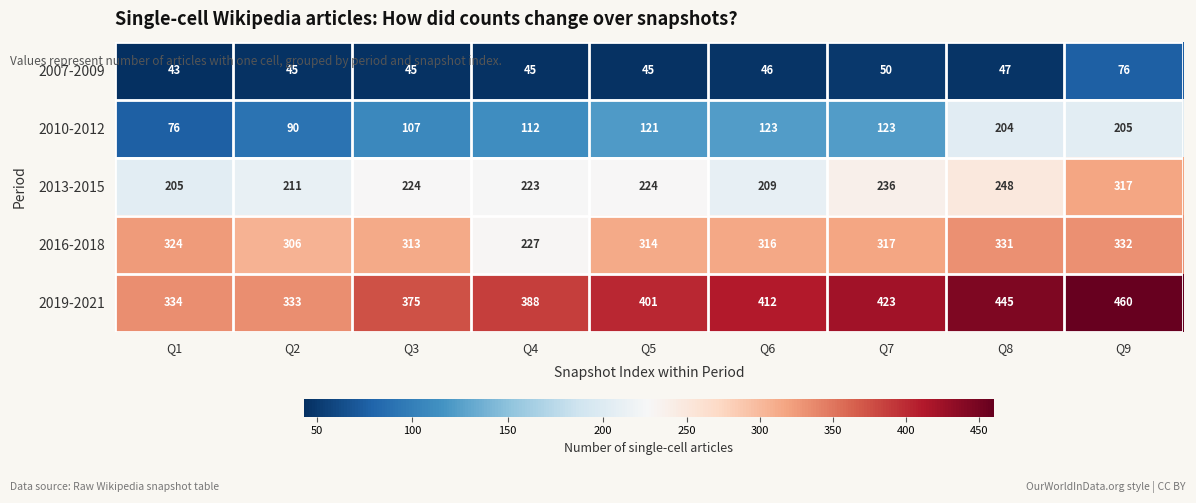

What is the difference between the highest and lowest values at Q4?

343